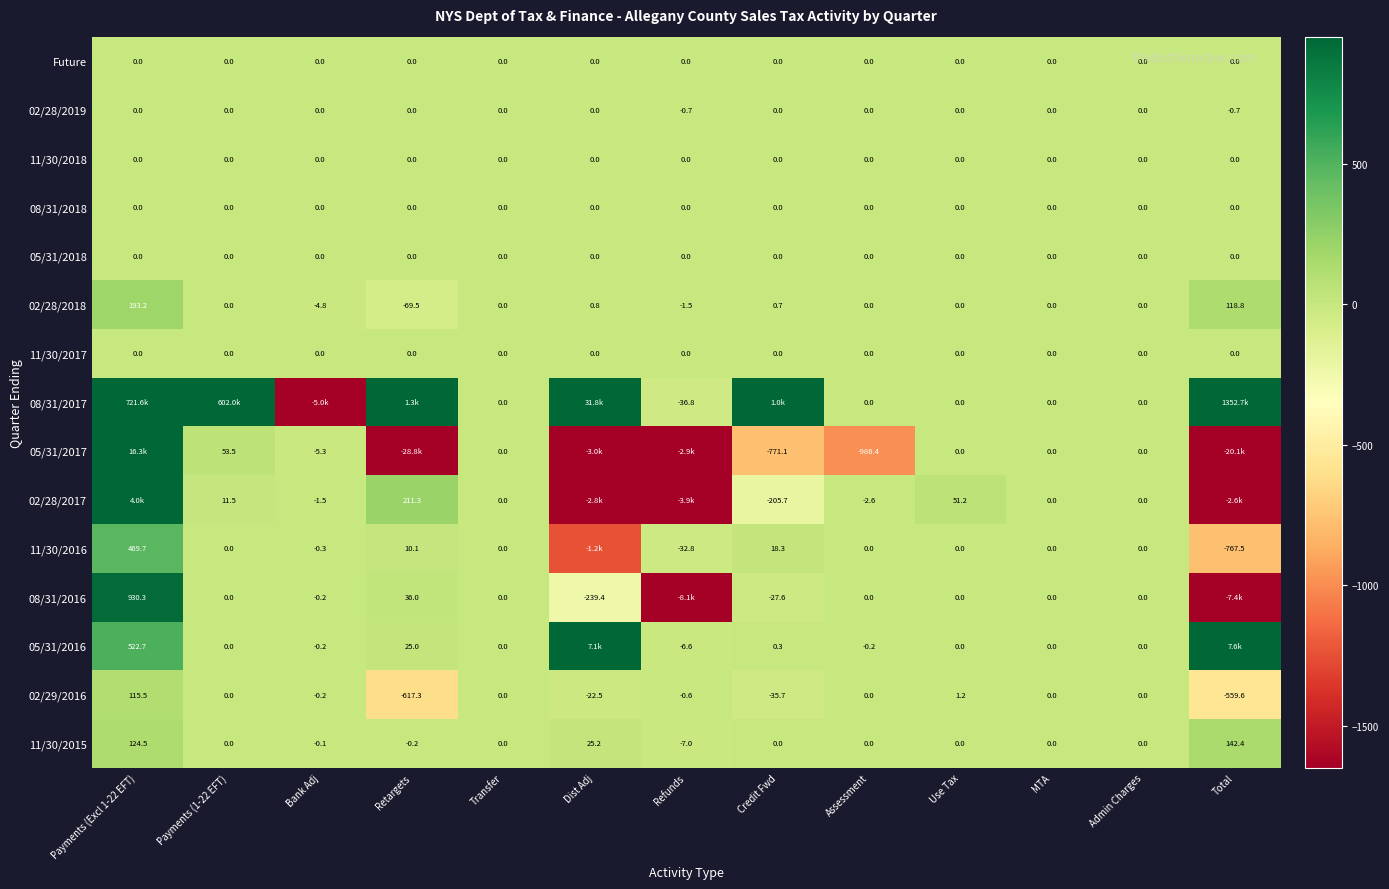

Is the value of 05/31/2018 at Transfer greater than the value of 11/30/2015 at Bank Adj?

Yes